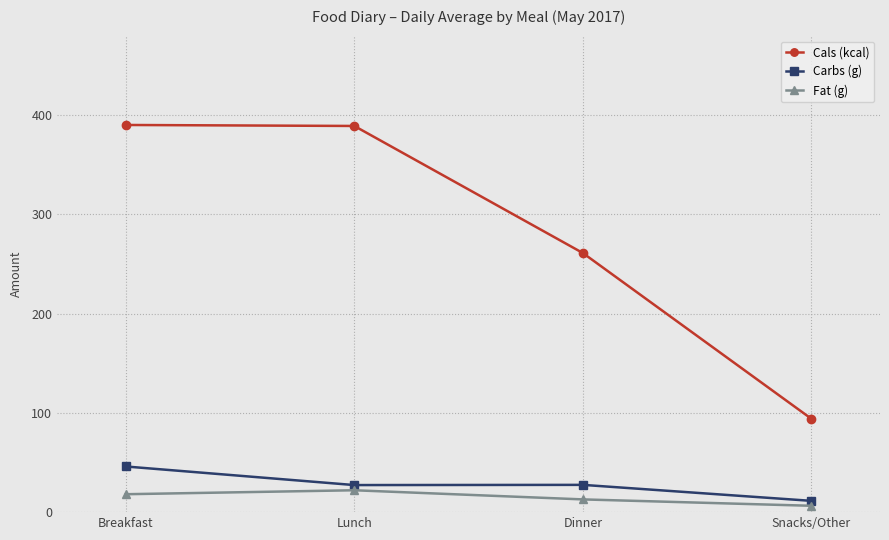

What is the lowest value of the Carbs (g) series?

11.4